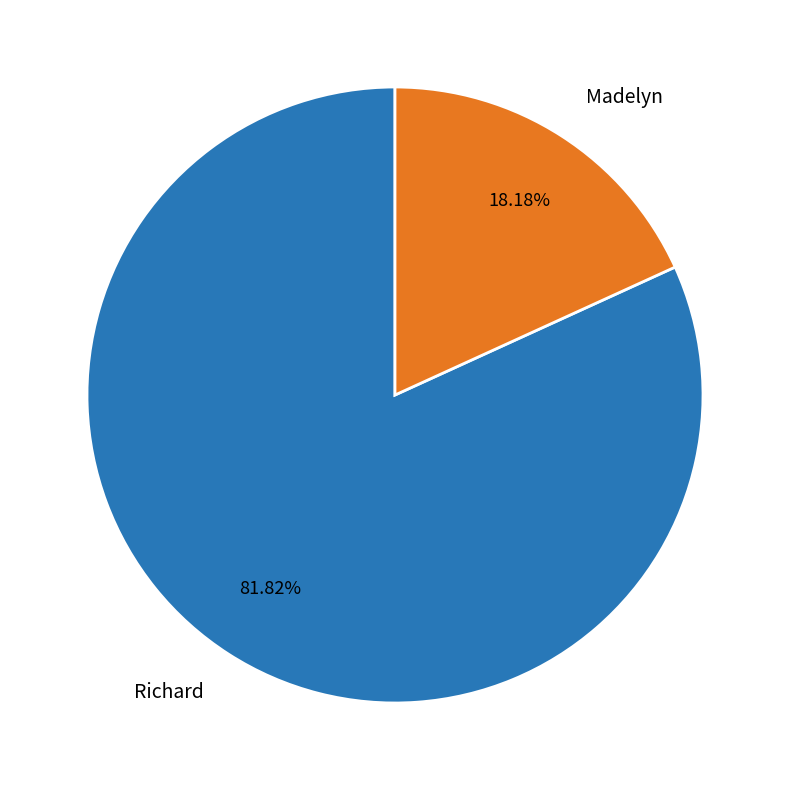

What percentage do Richard and Madelyn together represent?

100.0%